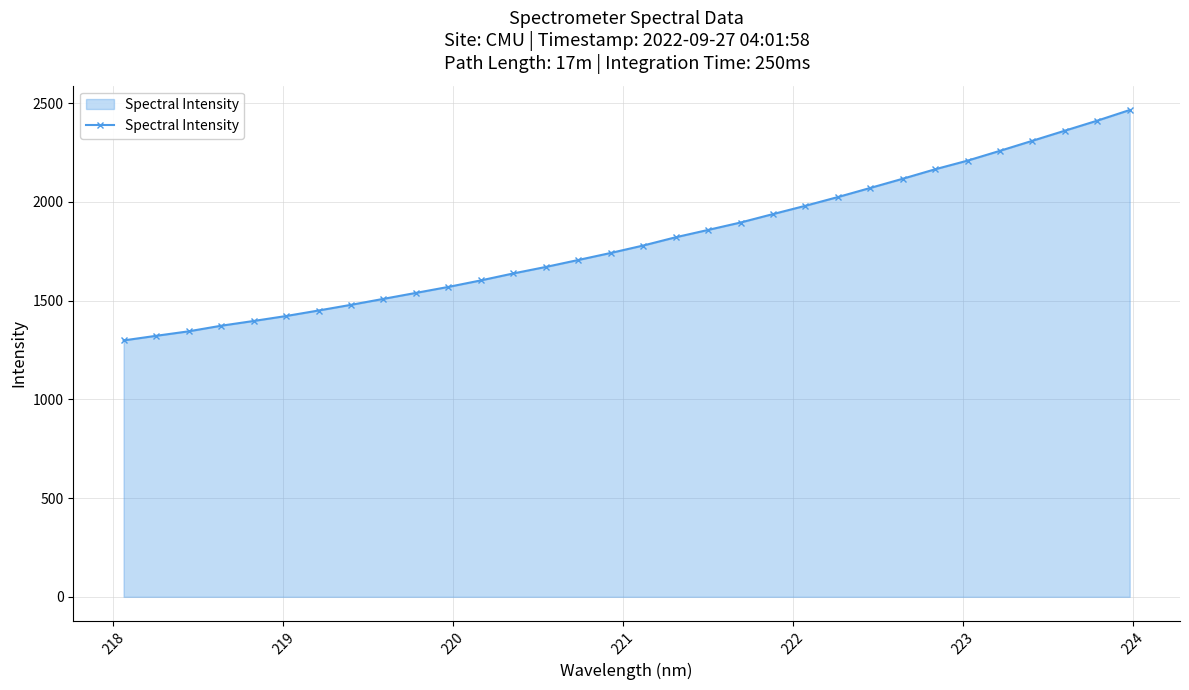

What is the value of the 6th point from the left?

1421.7